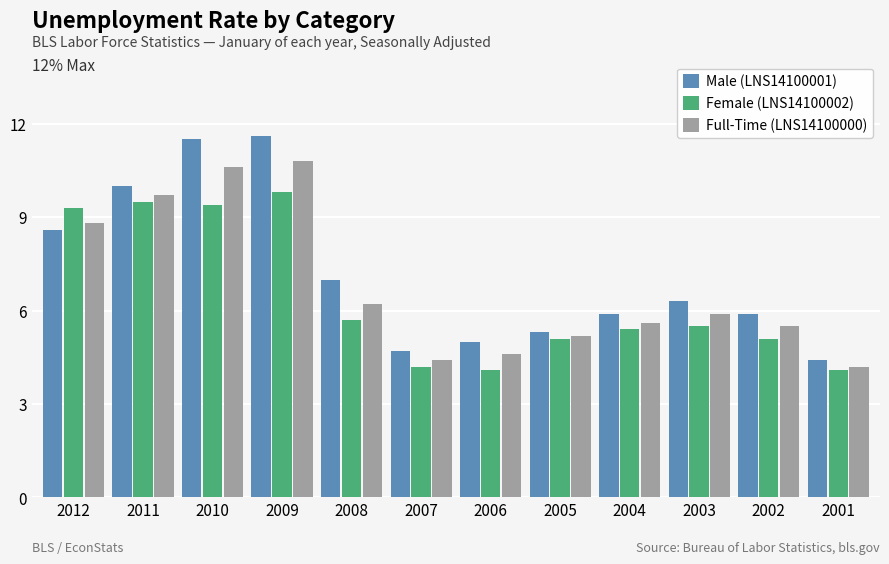

What is the total value across all series at 2009?

32.2